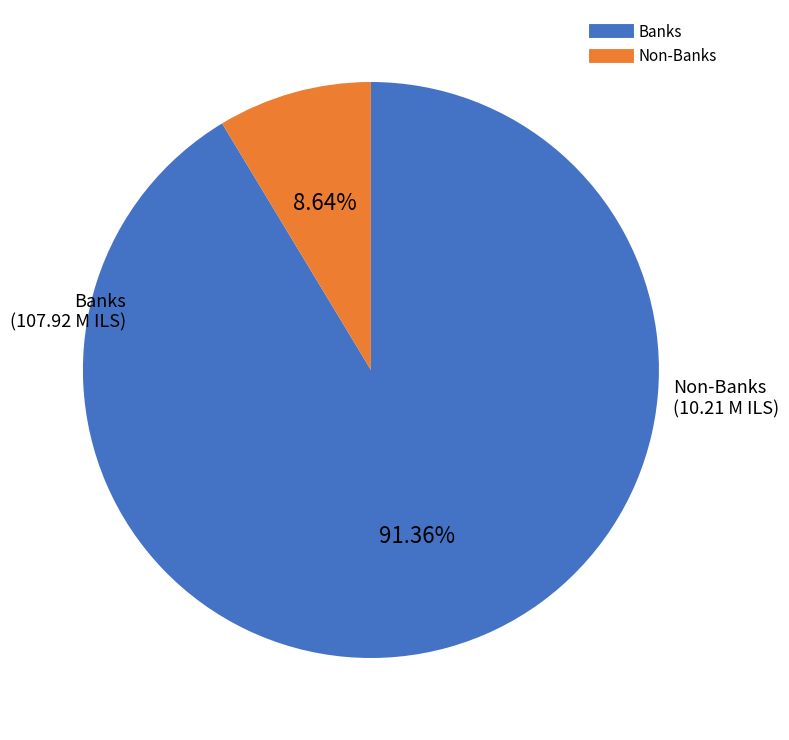

Is there a majority slice in this chart?

Yes